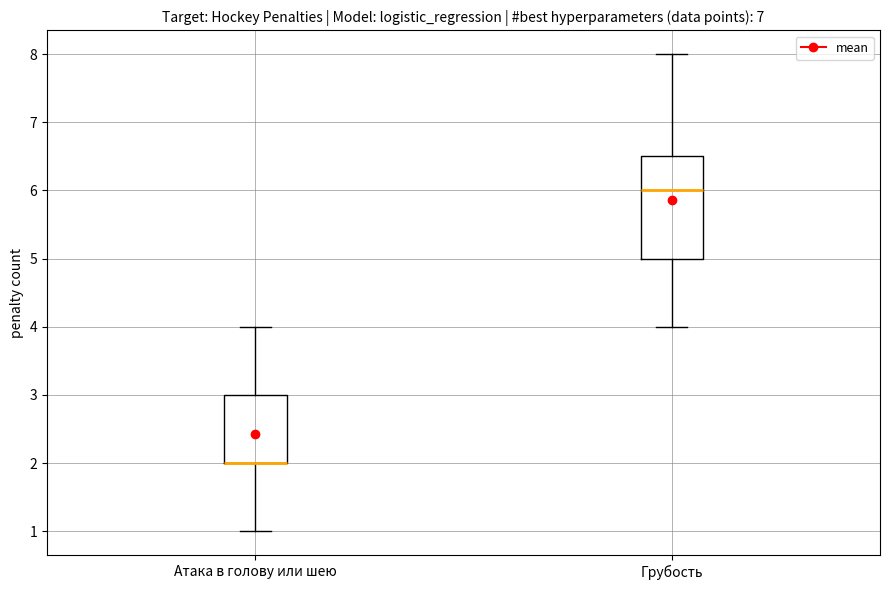

Which box is the tallest, from its lower edge to its upper edge?

Грубость